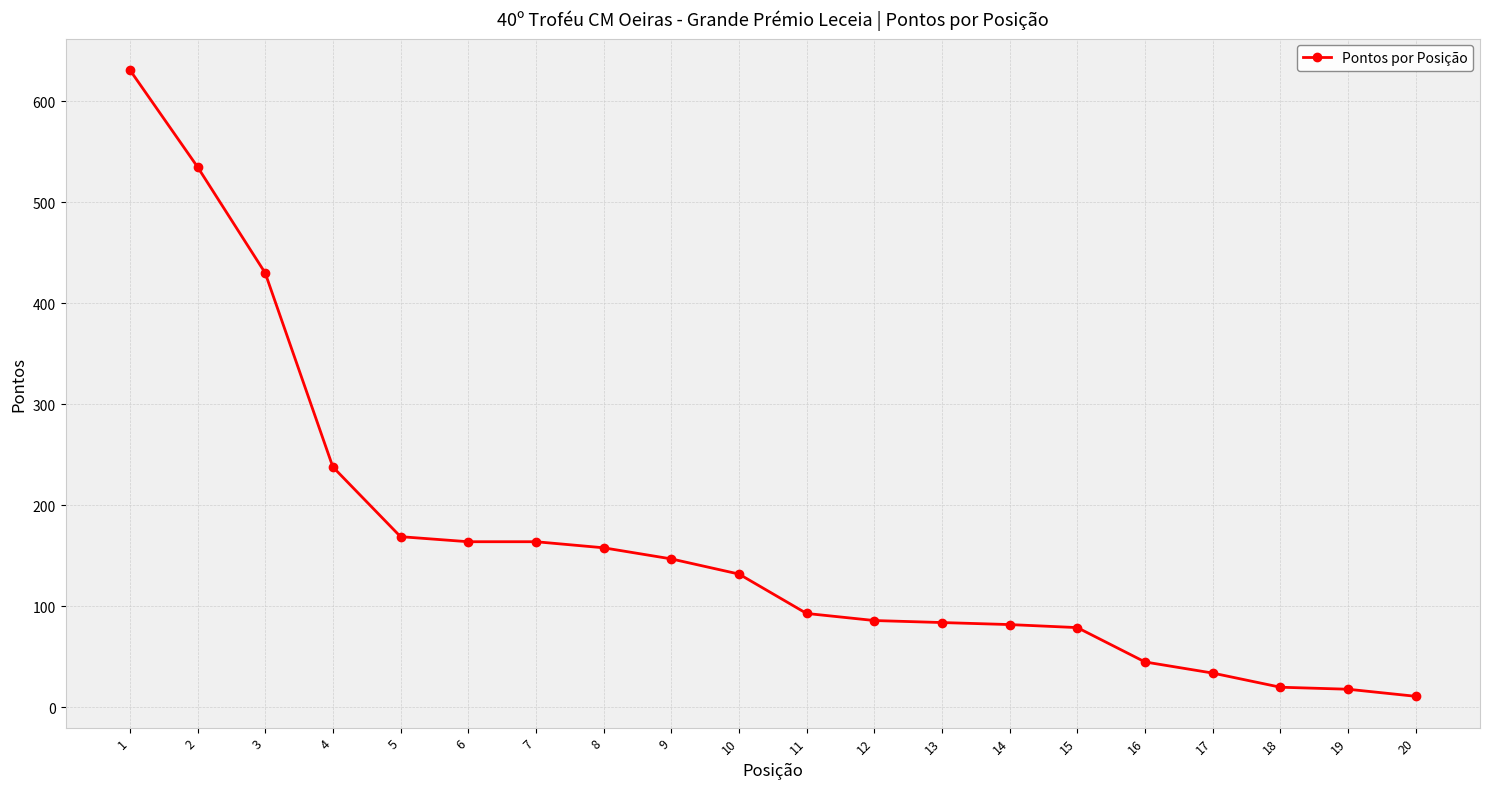

What is the difference between the maximum and second lowest values?

613